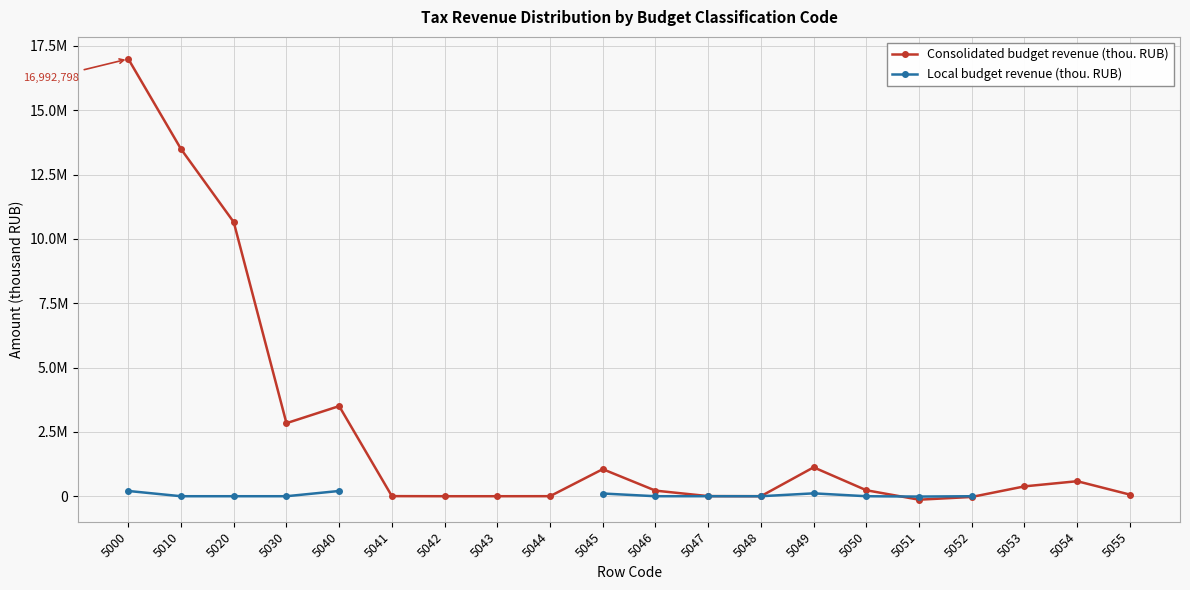

After their last crossing, which series has the higher values: Local budget revenue (thou. RUB) or Consolidated budget revenue (thou. RUB)?

Local budget revenue (thou. RUB)